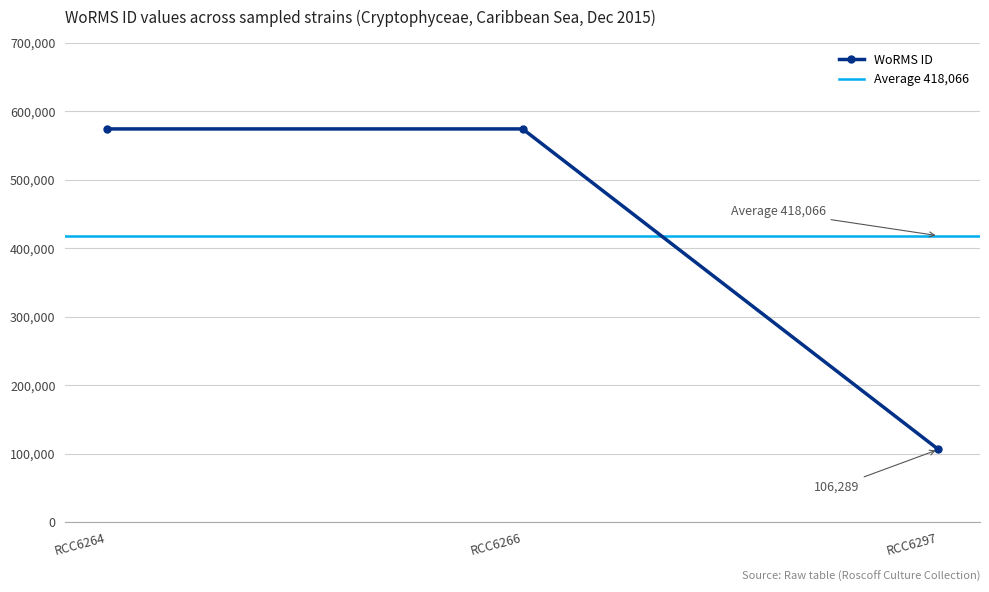

What is the average value?

418066